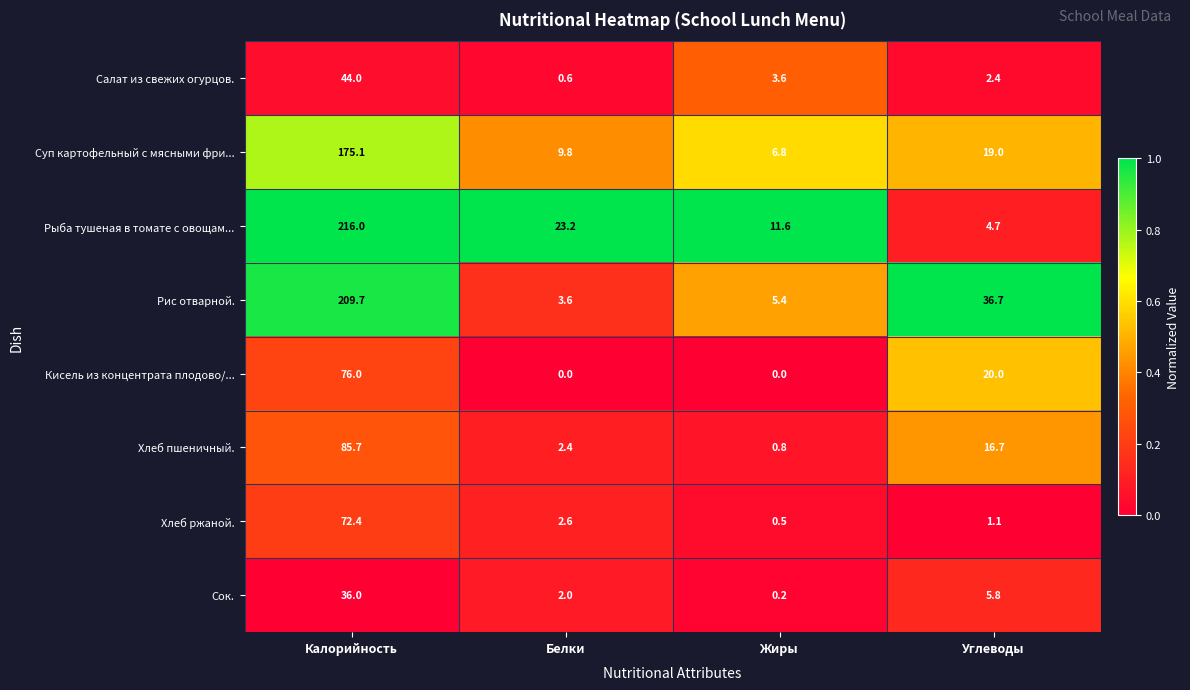

Between Белки and Жиры, which series saw the biggest shift?

Рыба тушеная в томате с овощам...